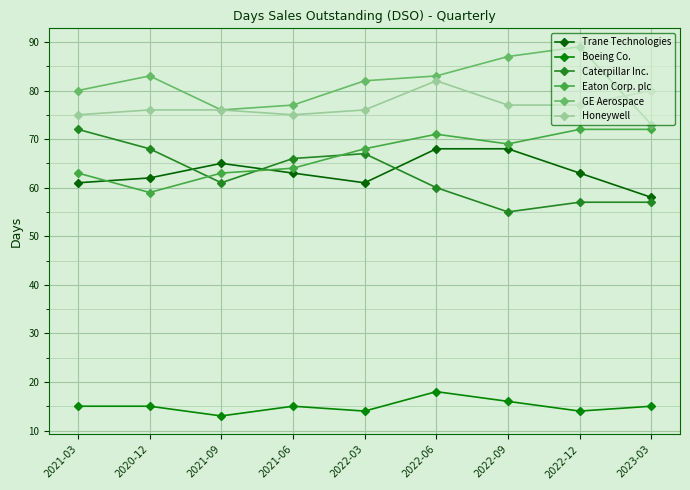

Which category has the highest value in the GE Aerospace series?

2022-12